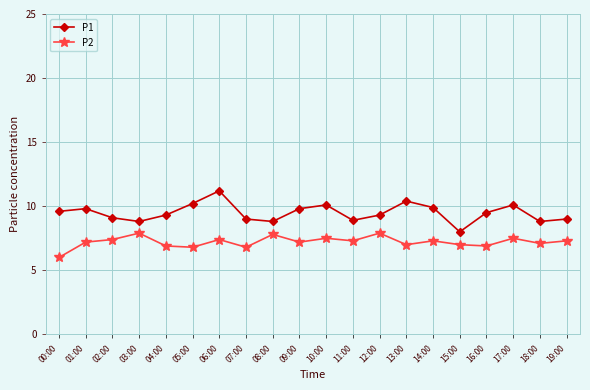

What is the average value of the P2 series?

7.2